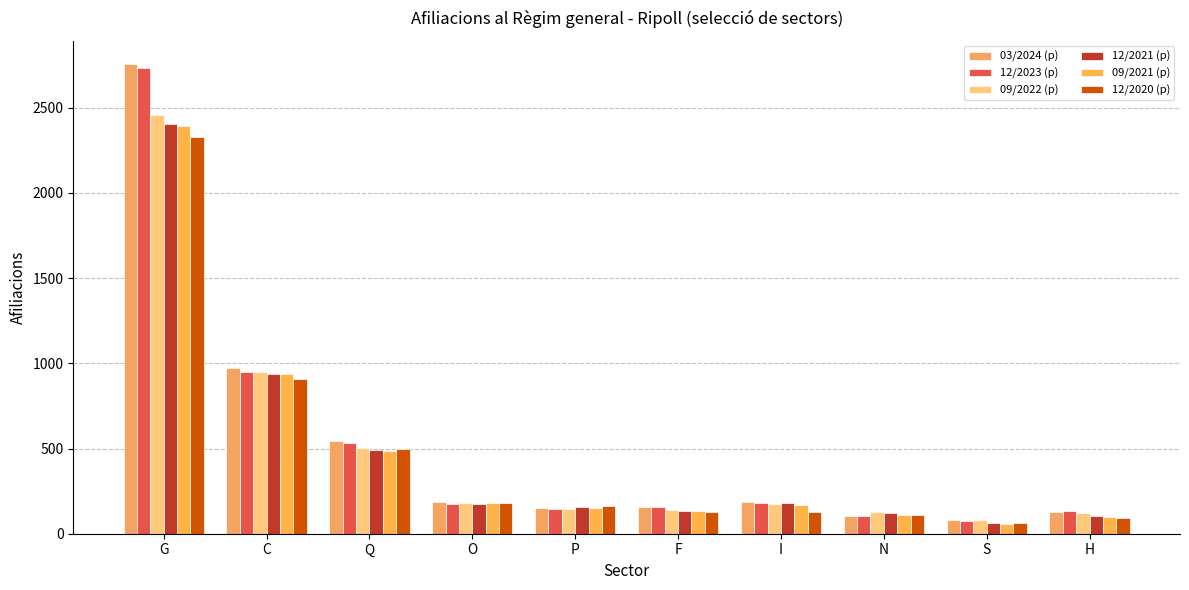

Read the 12/2020 (p) value at C, to the nearest 100.

900